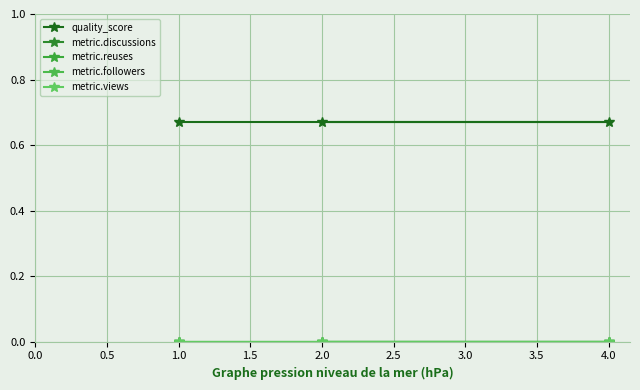

The value of quality_score at 1.0 is 0.2. True or false?

False